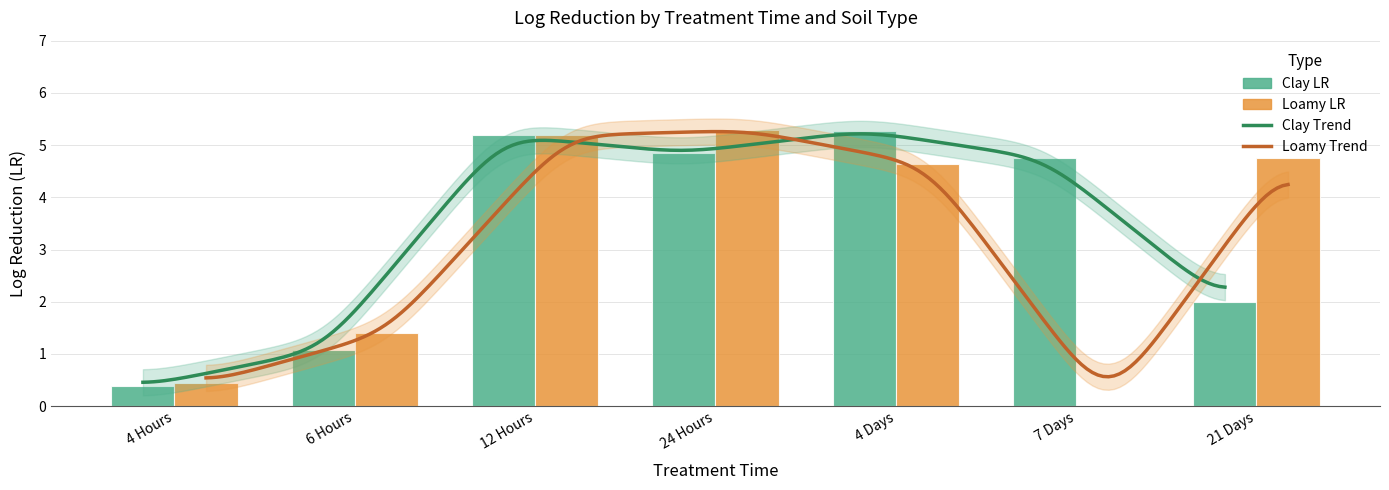

How many groups of bars are there?

7